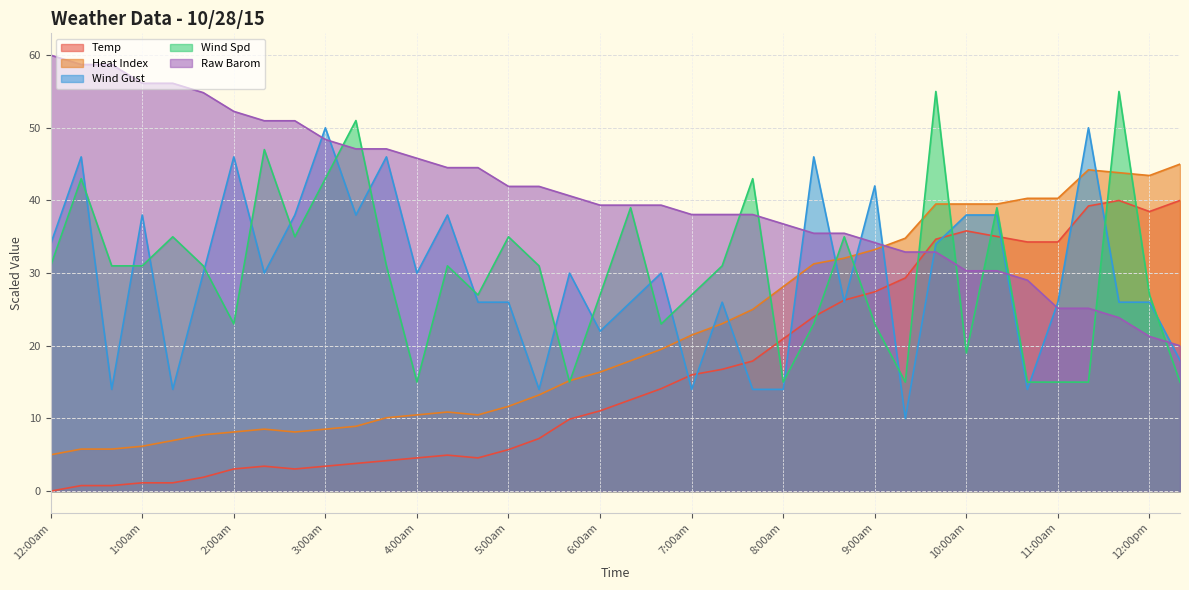

Does the chart display data point markers on the line(s)?

No